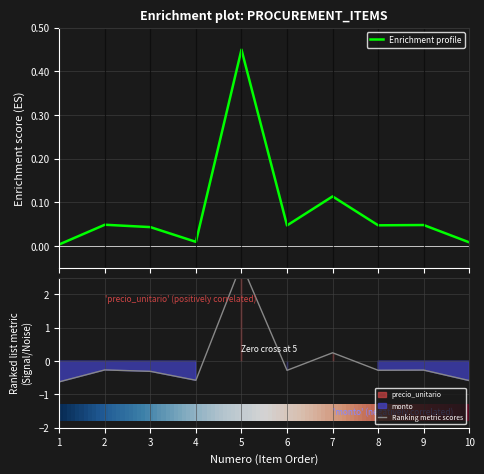

At which category does monto reach its first local valley?

4